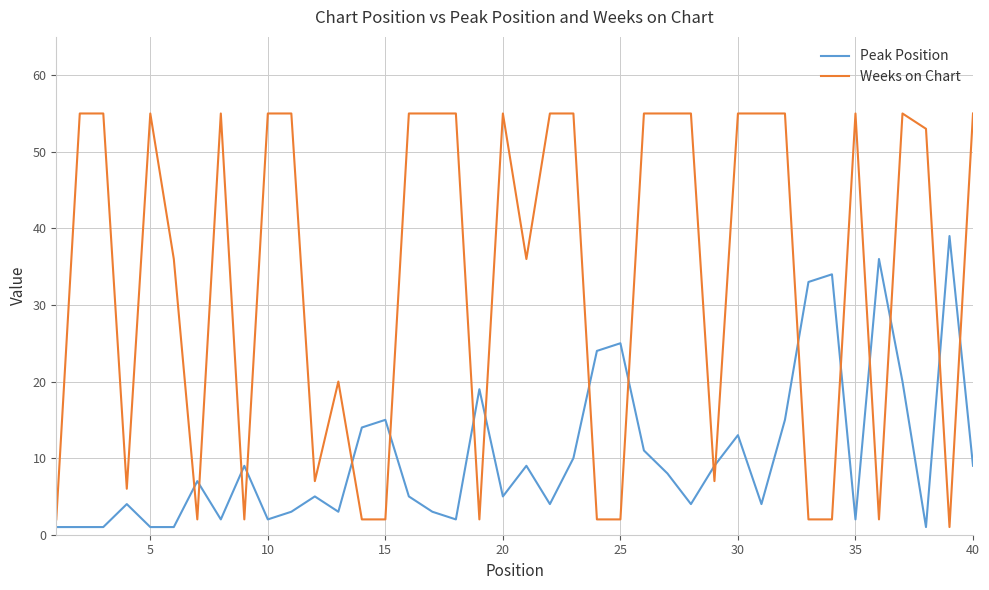

Which series has the largest total across all categories?

Weeks on Chart